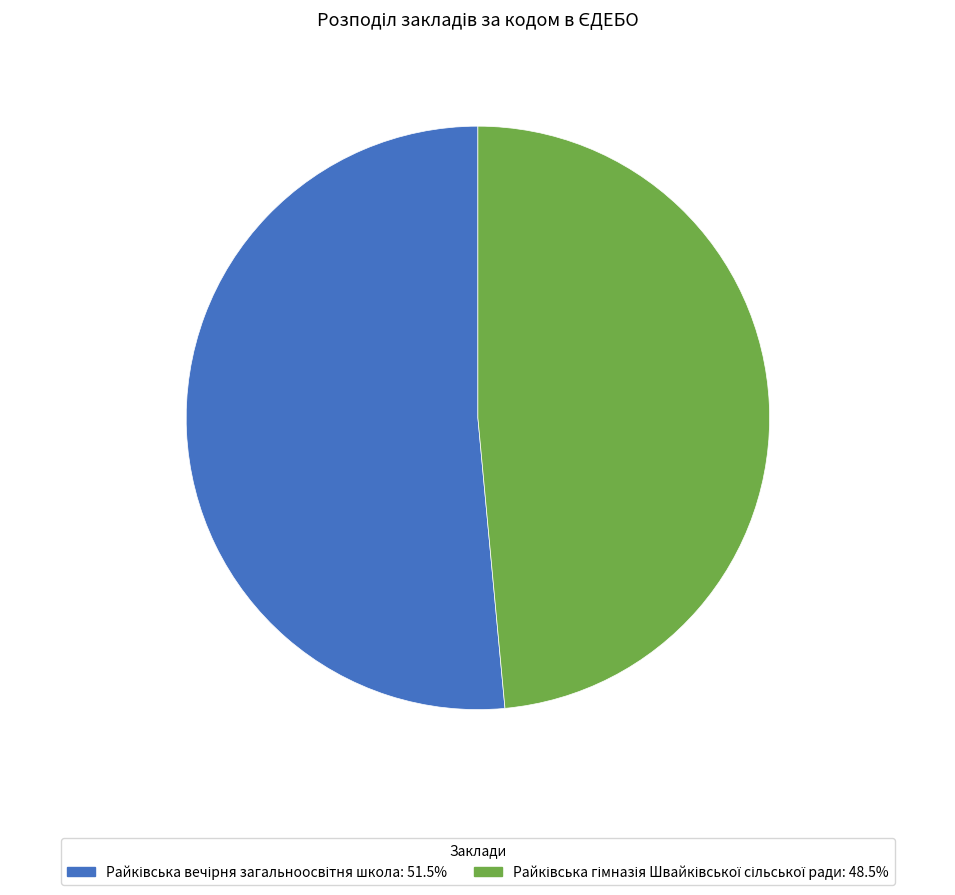

Is there a majority slice in this chart?

Yes